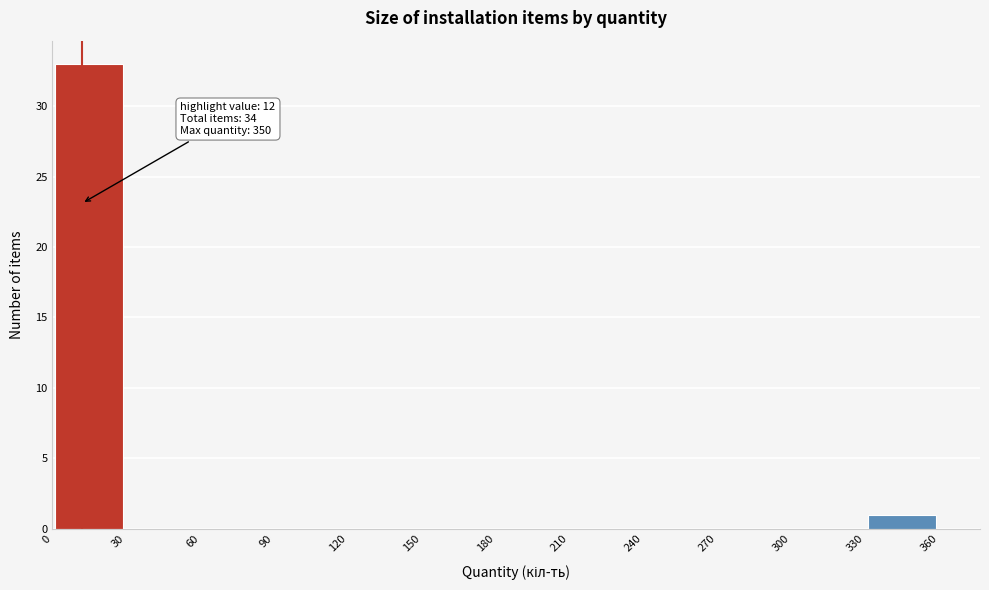

Which range on the x-axis has the tallest bar?

0 to 30